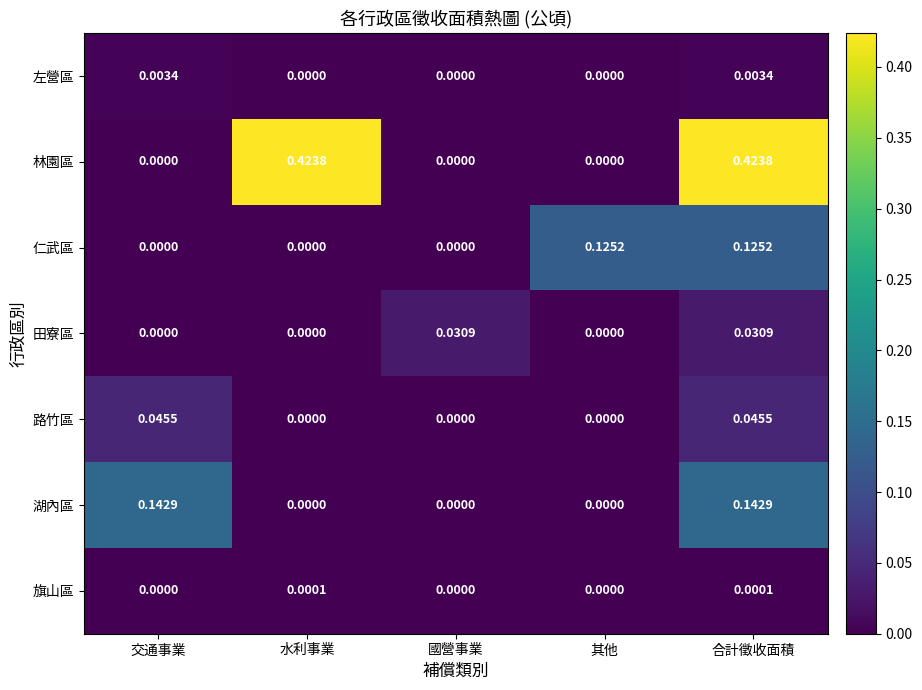

Is the value of 湖內區 at 國營事業 greater than the value of 林園區 at 合計徵收面積?

No